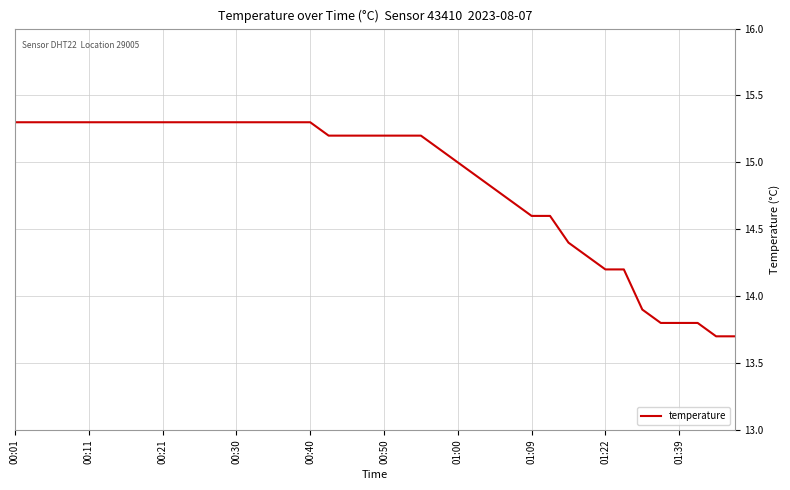

What is the greatest value displayed?

15.3